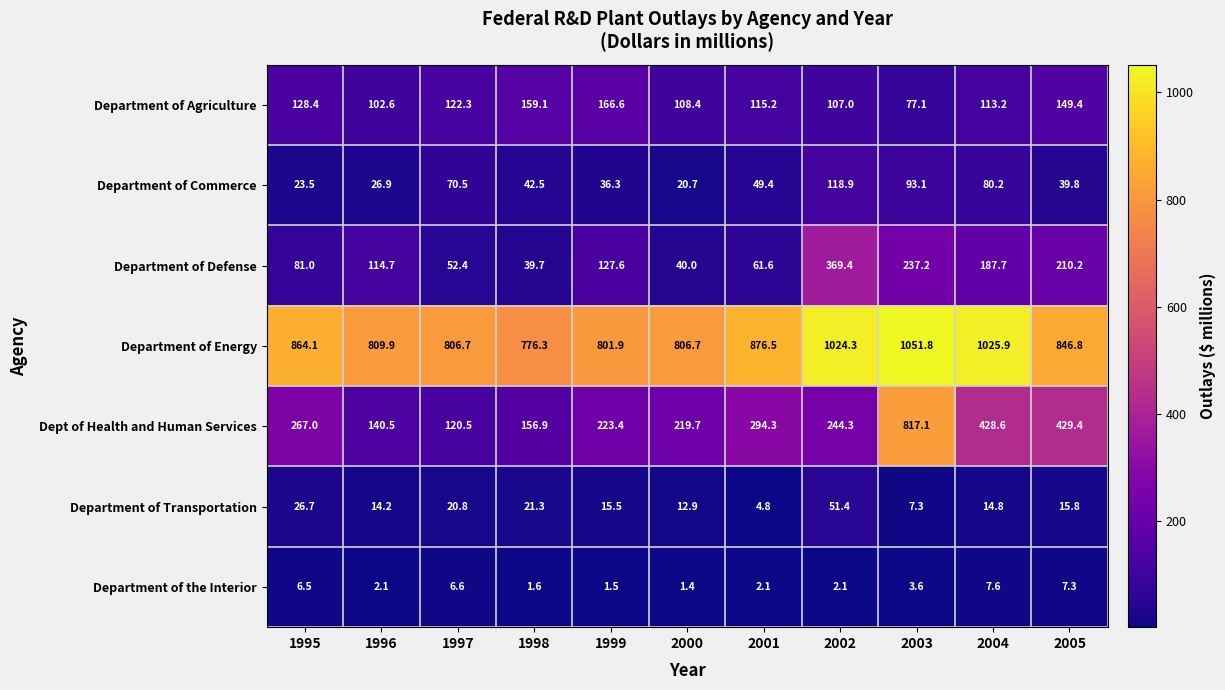

Is the value of Department of Energy at 1996 greater than the value of Department of Transportation at 1999?

Yes